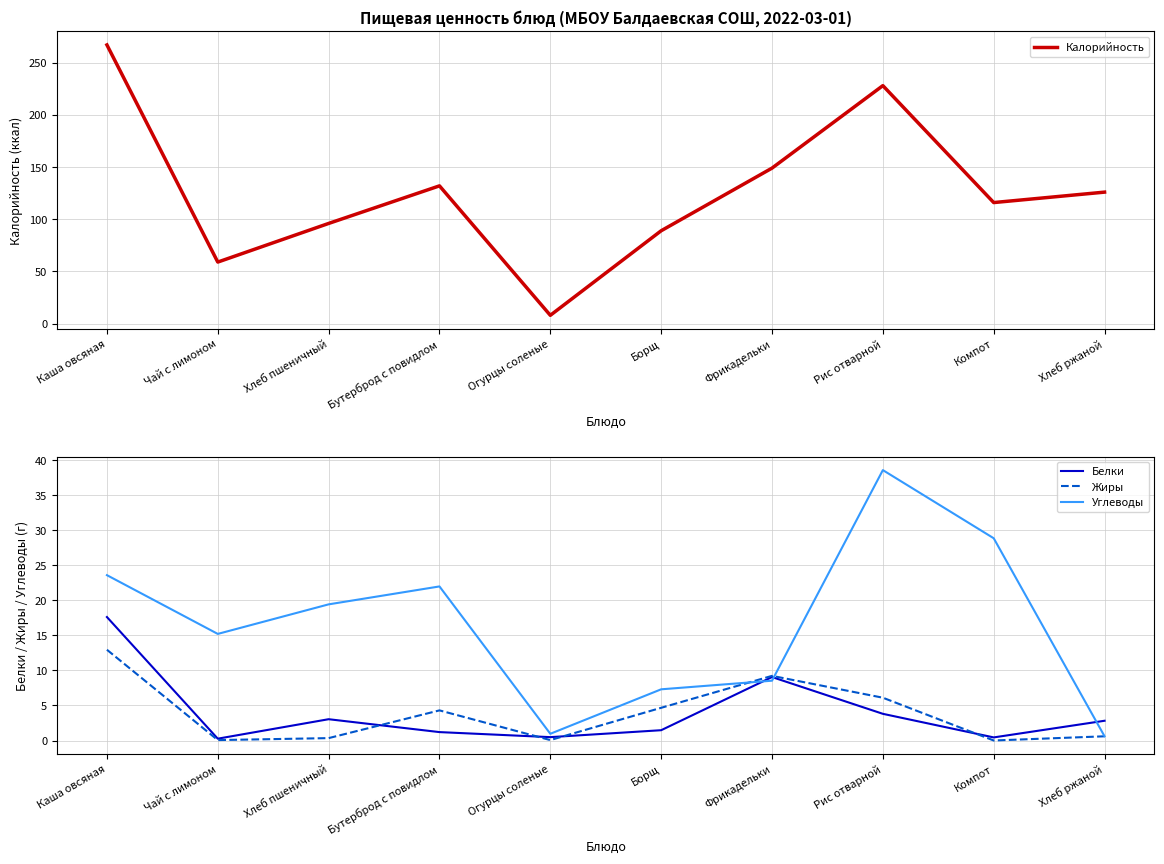

The Калорийность series shows 59.7 at Каша овсяная. True or false?

False